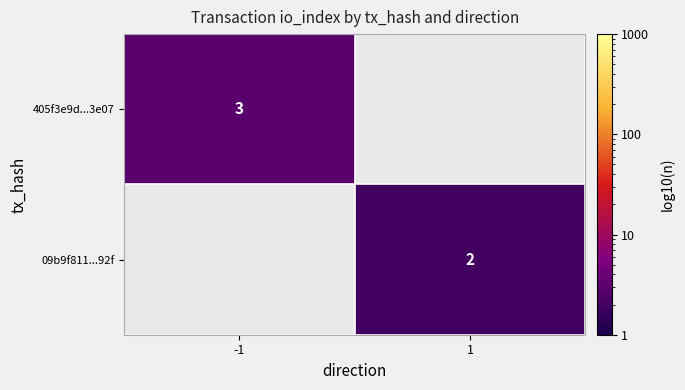

At how many categories does at least one series exceed 2?

1